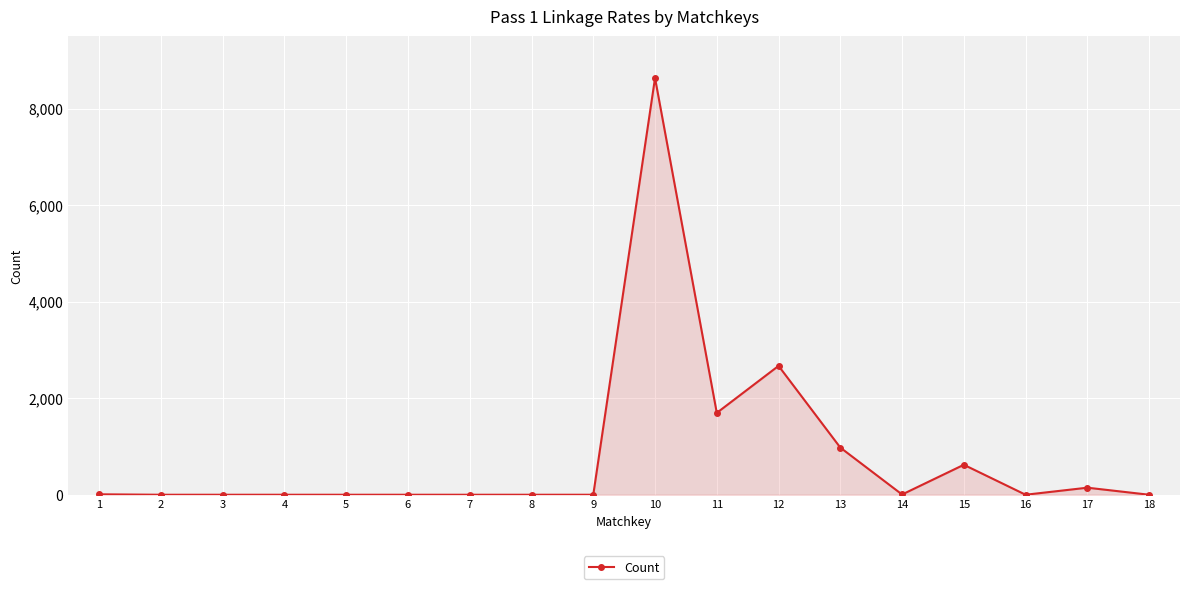

Between 15 and 11, which is larger?

11